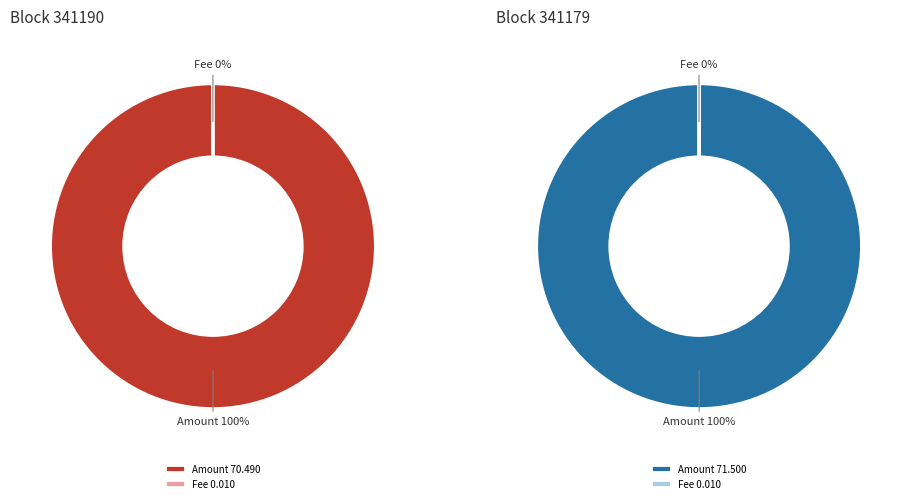

Rank the categories by value from highest to lowest.

341179, 341190